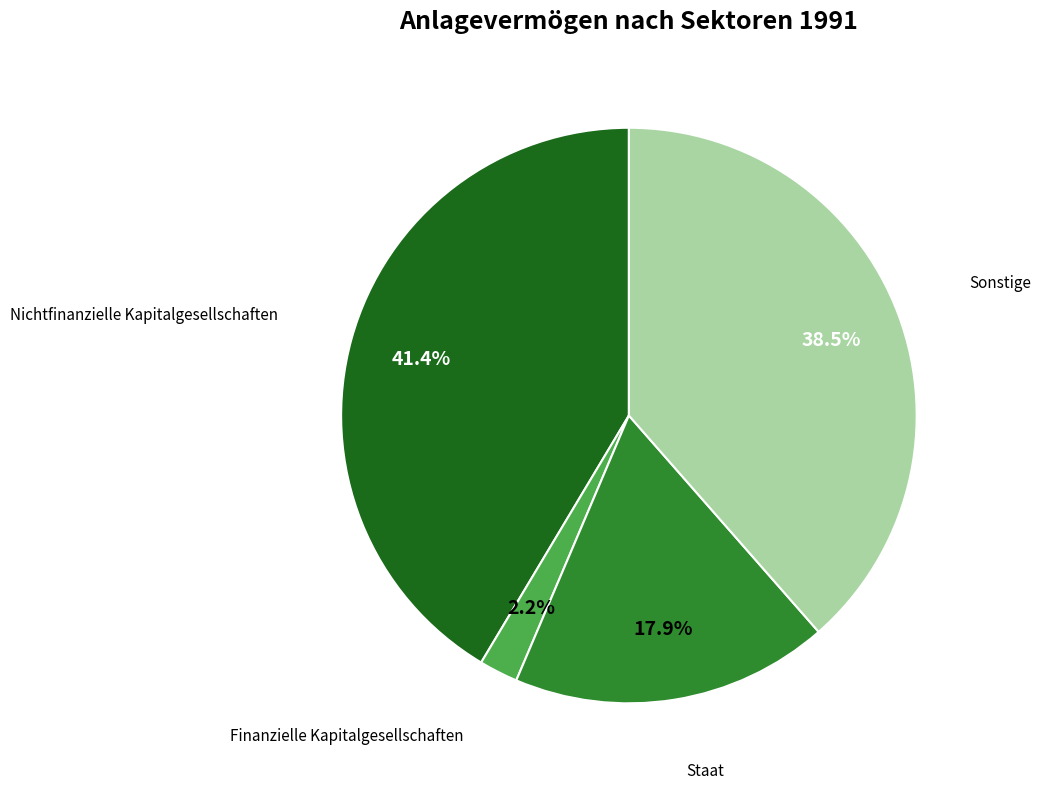

To the nearest percent, what is the difference between the Finanzielle Kapitalgesellschaften and Sonstige slice percentages?

36%